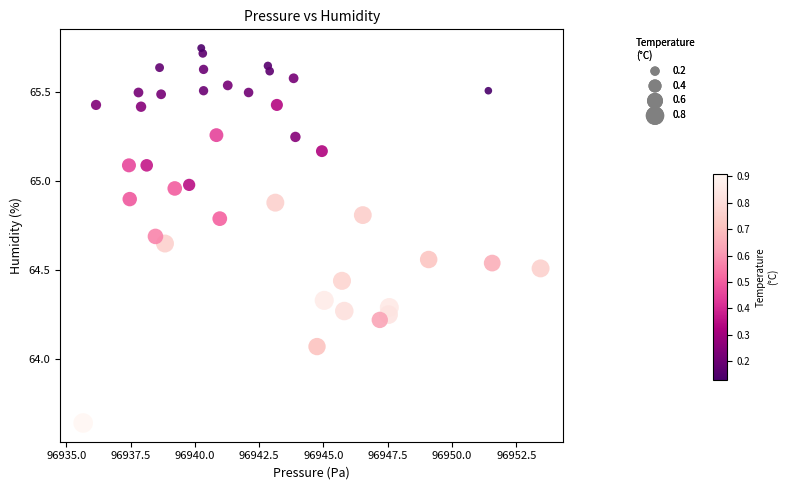

What is the range of X values (max minus min)?

17.8